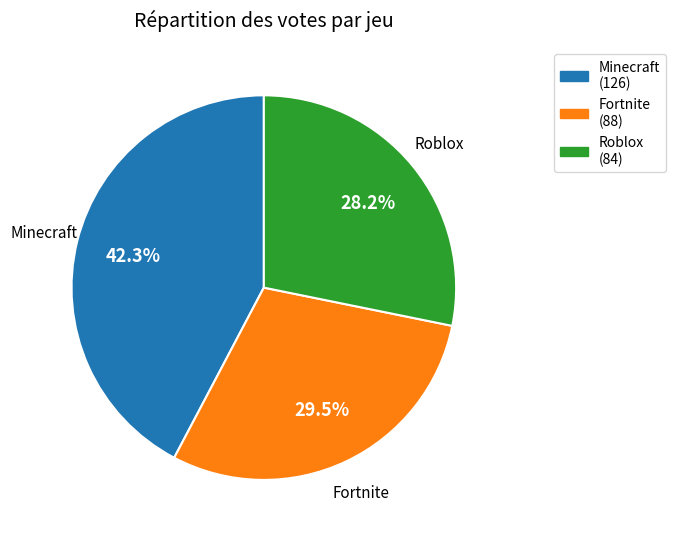

Does any single category account for the majority?

No